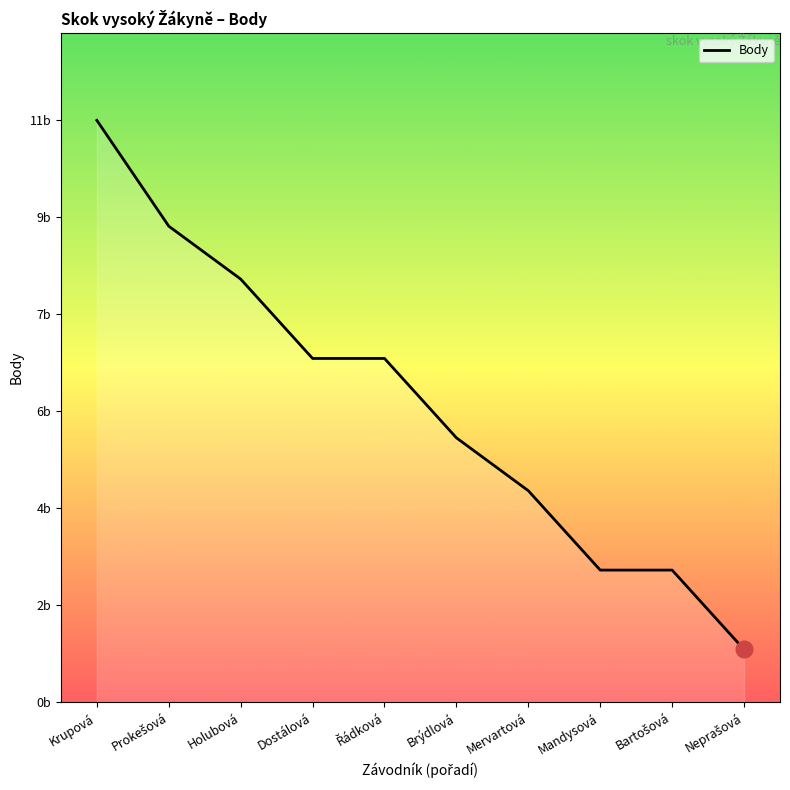

Where does the data first go above 6?

Krupová